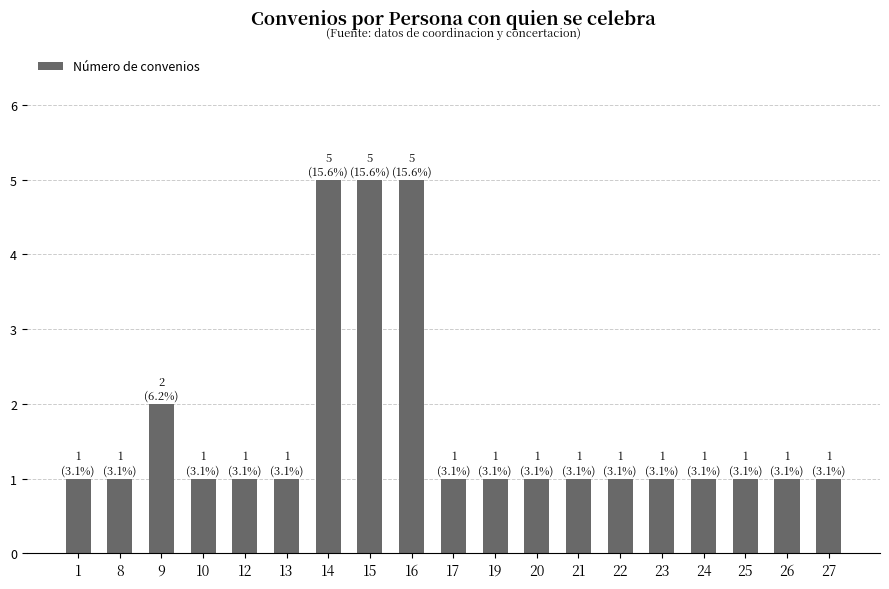

The value at 21 is 1. True or false?

True